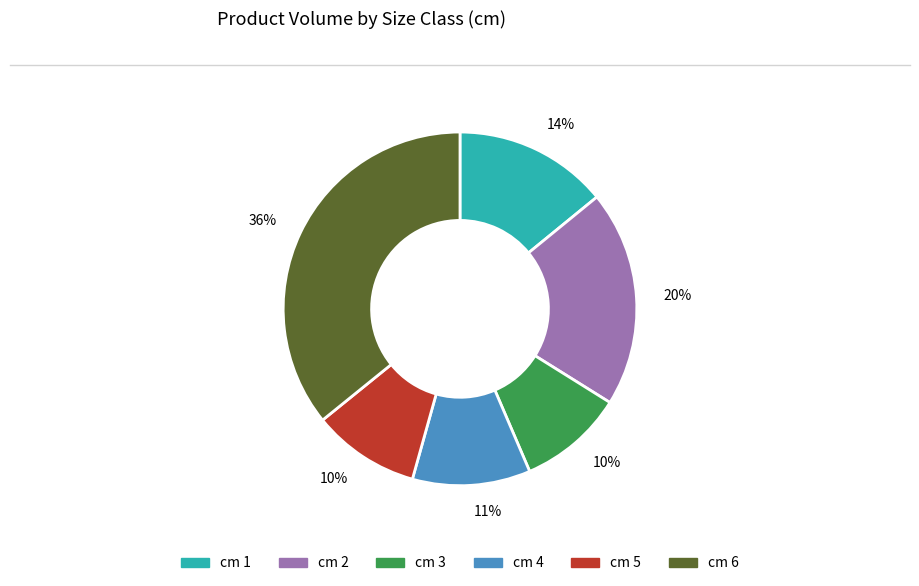

Which category has the biggest portion of the pie?

cm 6